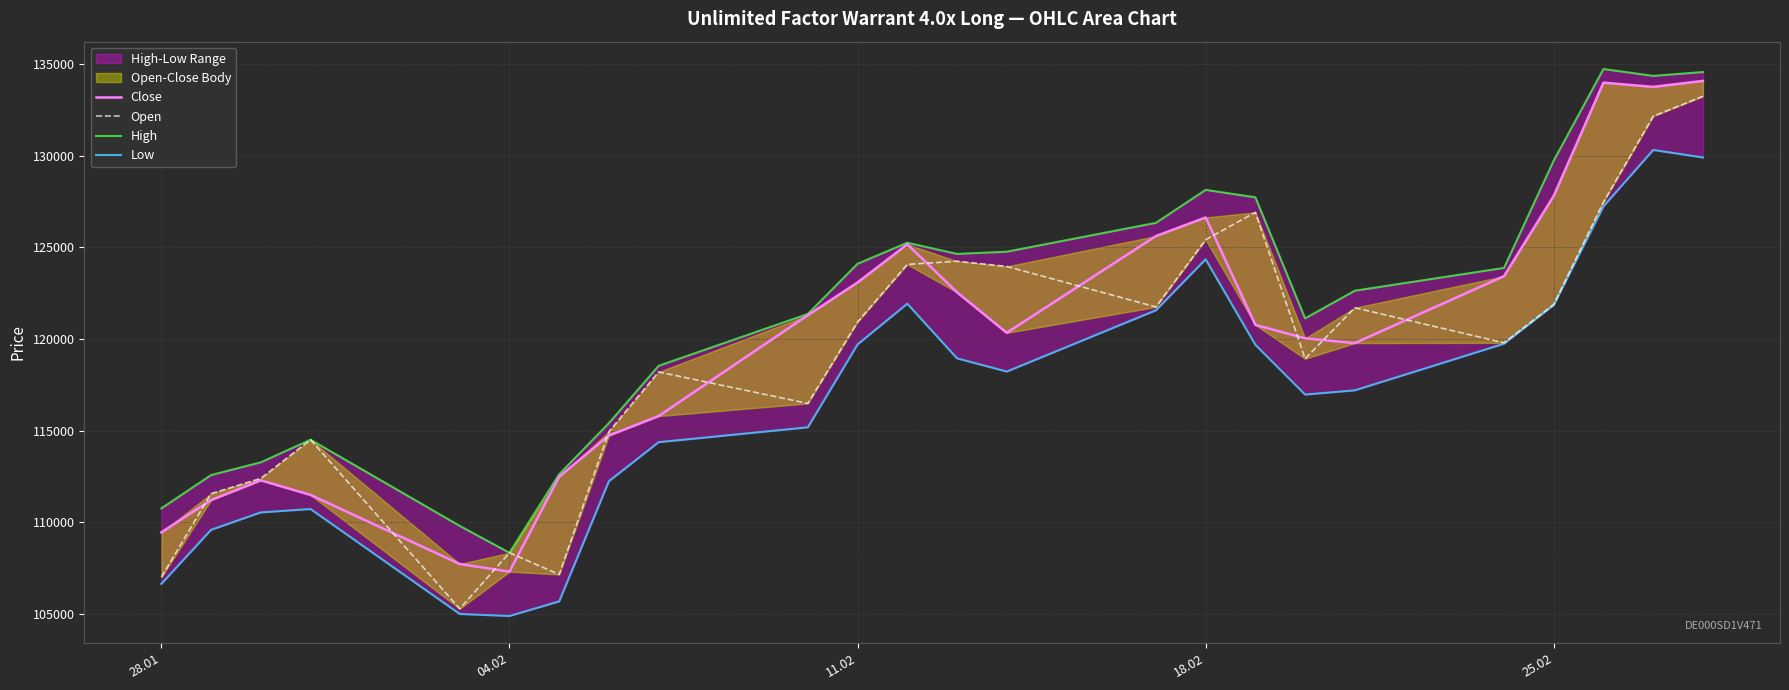

Which category has the lowest value across all series?

04.02